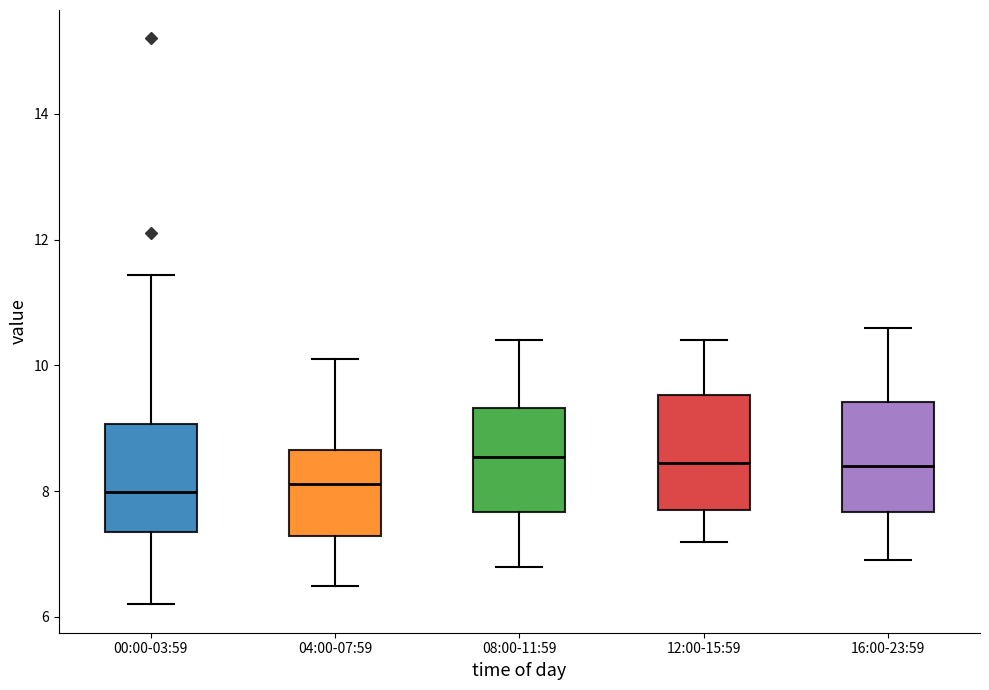

Reading left to right, read every box against the y-axis: the position of its median line, the range the box covers, and the ends of its whiskers. The values are not printed on the chart, so give them approximately, as read against the axis.

00:00-03:59: median 8.0, box 7.4 to 9.0, whiskers 6.2 to 11.4
04:00-07:59: median 8.2, box 7.2 to 8.6, whiskers 6.6 to 10.2
08:00-11:59: median 8.6, box 7.6 to 9.4, whiskers 6.8 to 10.4
12:00-15:59: median 8.4, box 7.8 to 9.6, whiskers 7.2 to 10.4
16:00-23:59: median 8.4, box 7.6 to 9.4, whiskers 7.0 to 10.6